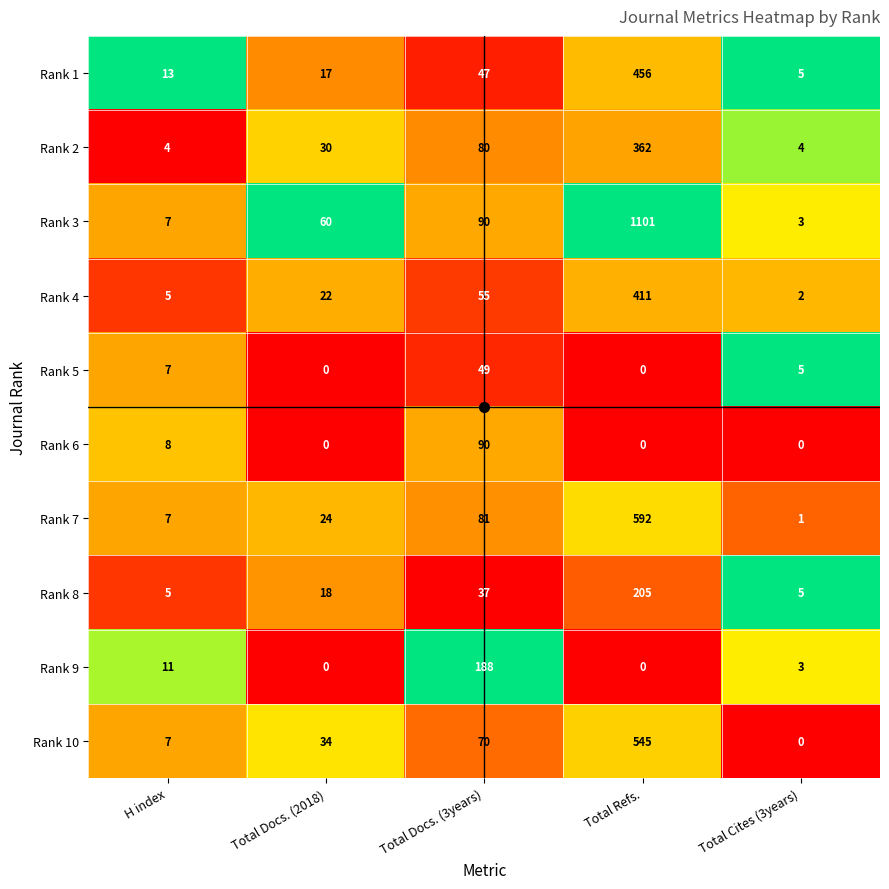

List the labels in order of Rank 7 value, largest first.

Total Refs., Total Docs. (3years), Total Docs. (2018), H index, Total Cites (3years)